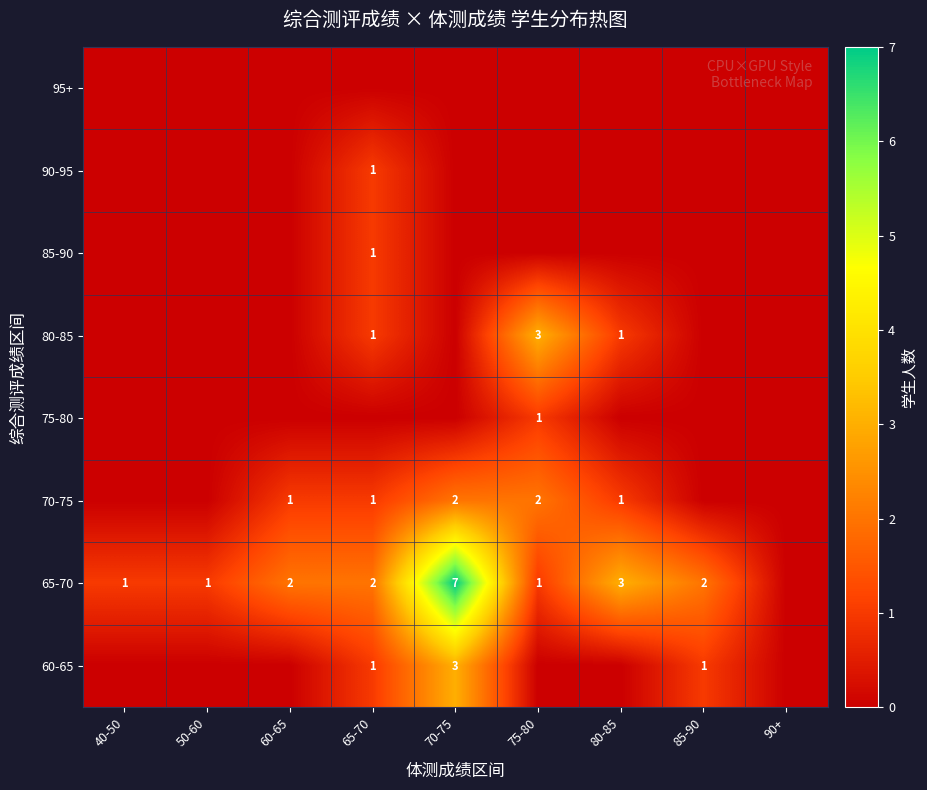

True or false: 70-75 has a value of 1 at 60-65.

True